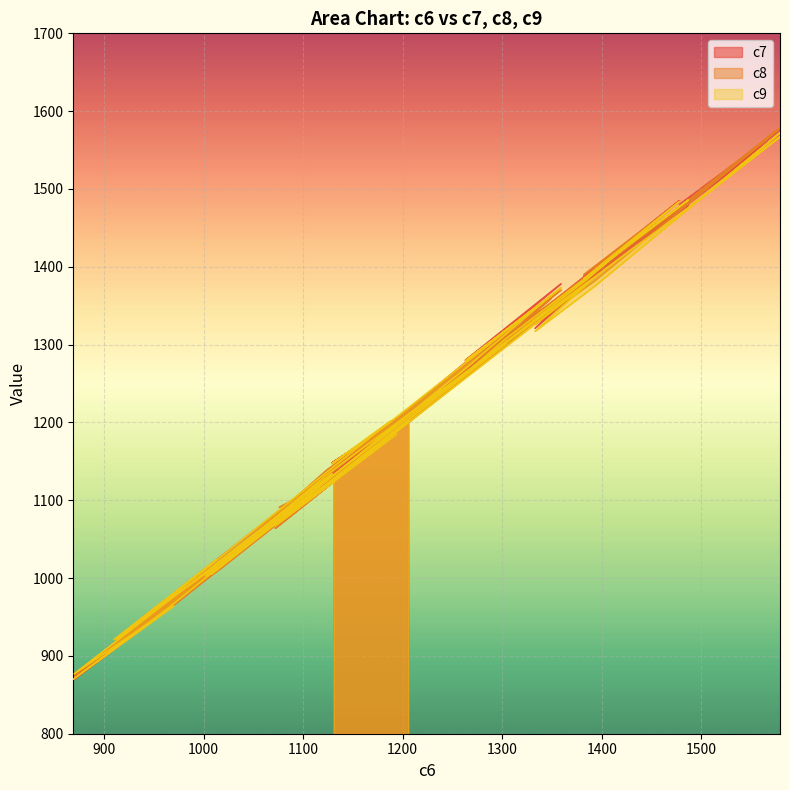

Which category has the lowest value in the c7 series?

869